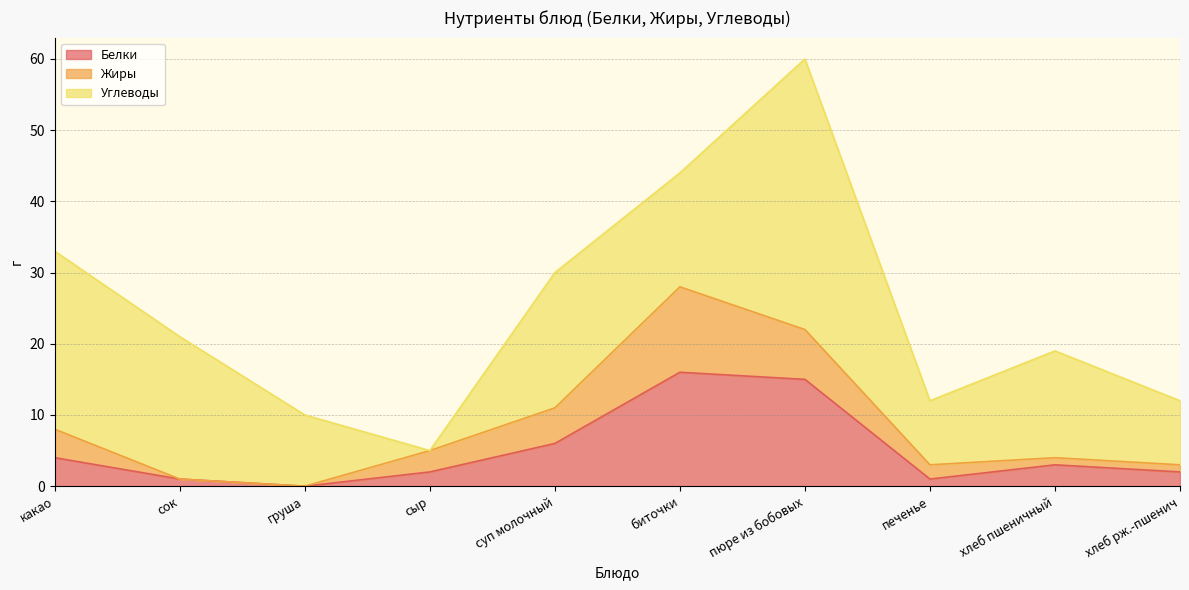

Where is the first local minimum for Углеводы?

сыр